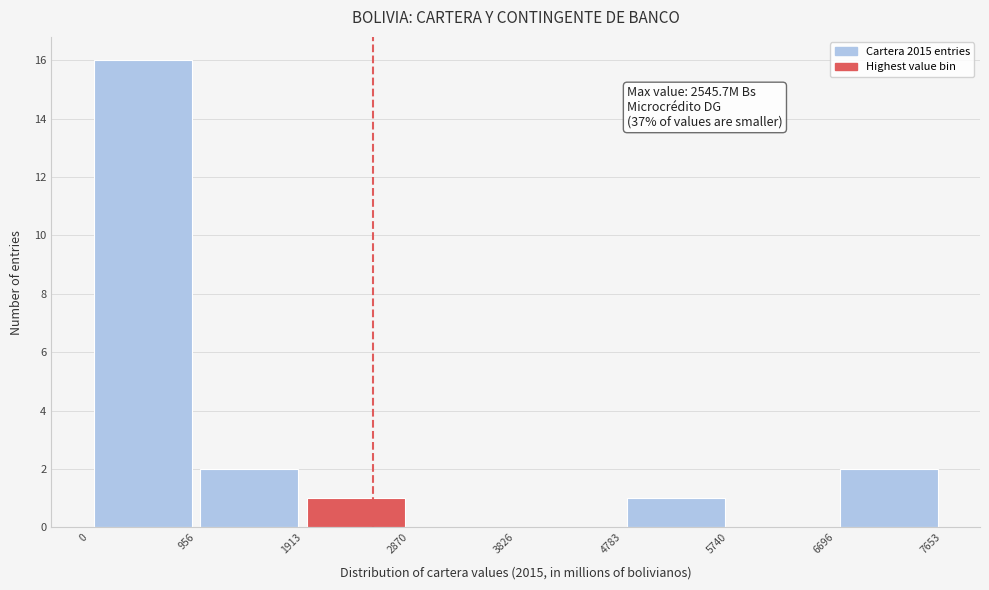

Over which range of the x-axis is the bar tallest?

0 to 956